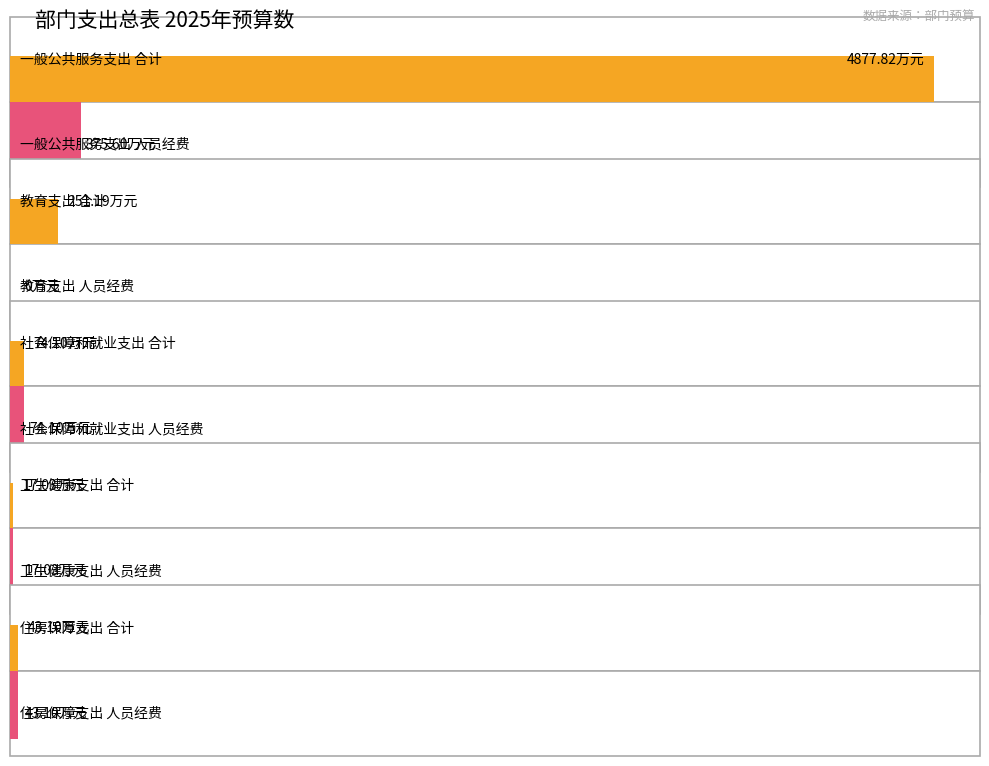

Is the value of 人员经费 at 教育支出 greater than the value of 合计 at 一般公共服务支出?

No